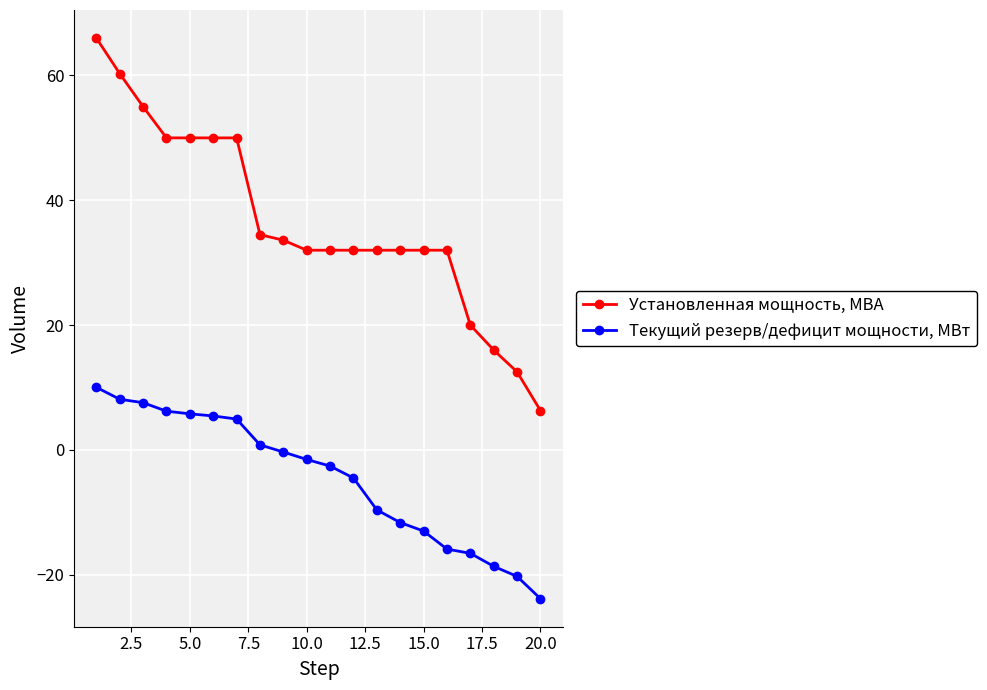

What is the difference between the maximum and minimum values in the Установленная мощность, МВА series?

59.7